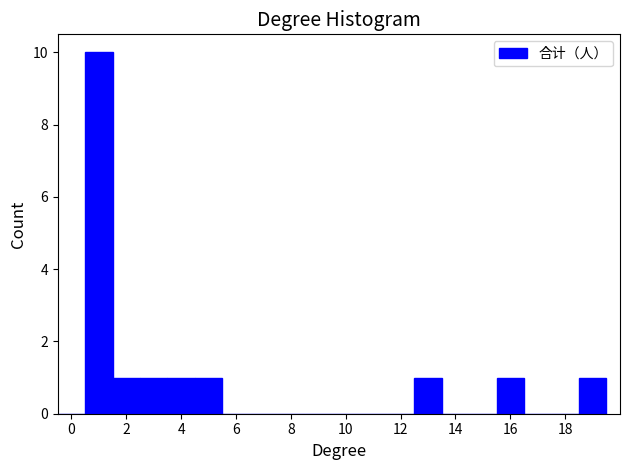

Reading left to right, transcribe this chart: for each bar, give the range it covers on the x-axis and its height. Neither the bar edges nor the heights are printed on the chart, so give them approximately, as read against the axes.

-0.5 to 0.5: 0
0.5 to 1.5: 10
1.5 to 2.5: 1
2.5 to 3.5: 1
3.5 to 4.5: 1
4.5 to 5.5: 1
5.5 to 6.5: 0
6.5 to 7.5: 0
7.5 to 8.5: 0
8.5 to 9.5: 0
9.5 to 10.5: 0
10.5 to 11.5: 0
11.5 to 12.5: 0
12.5 to 13.5: 1
13.5 to 14.5: 0
14.5 to 15.5: 0
15.5 to 16.5: 1
16.5 to 17.5: 0
17.5 to 18.5: 0
18.5 to 19.5: 1